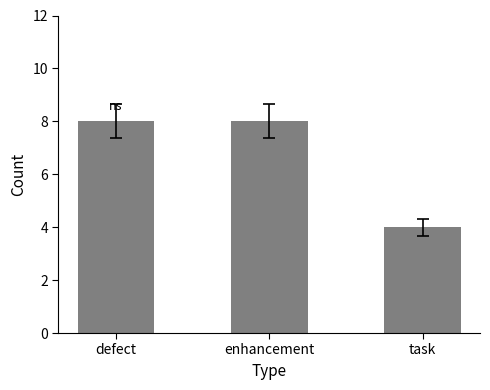

At which category does the chart reach its minimum across all series?

task